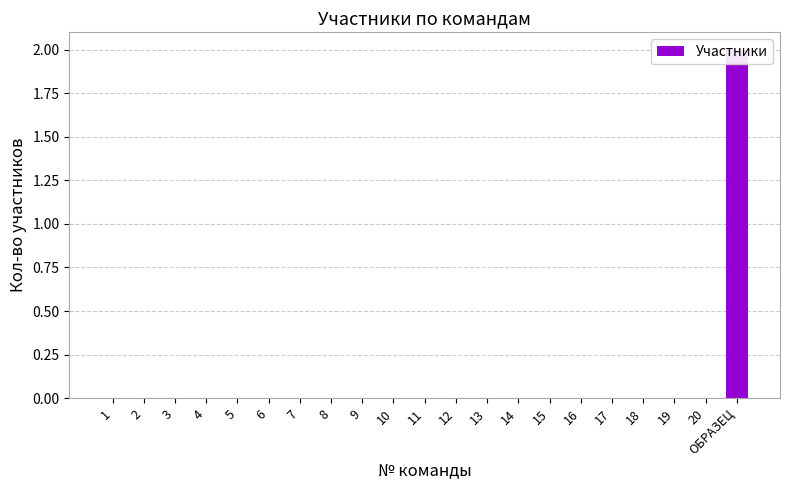

What is the greatest value displayed?

2